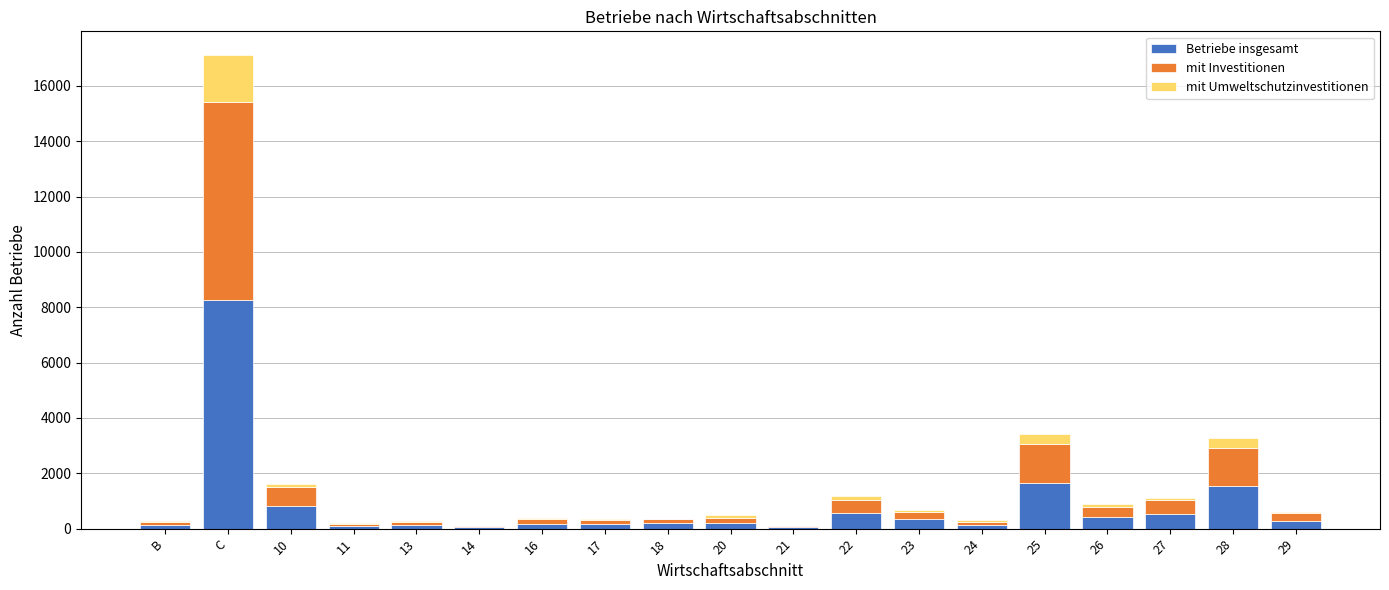

What is the total value across all series at 16?

379